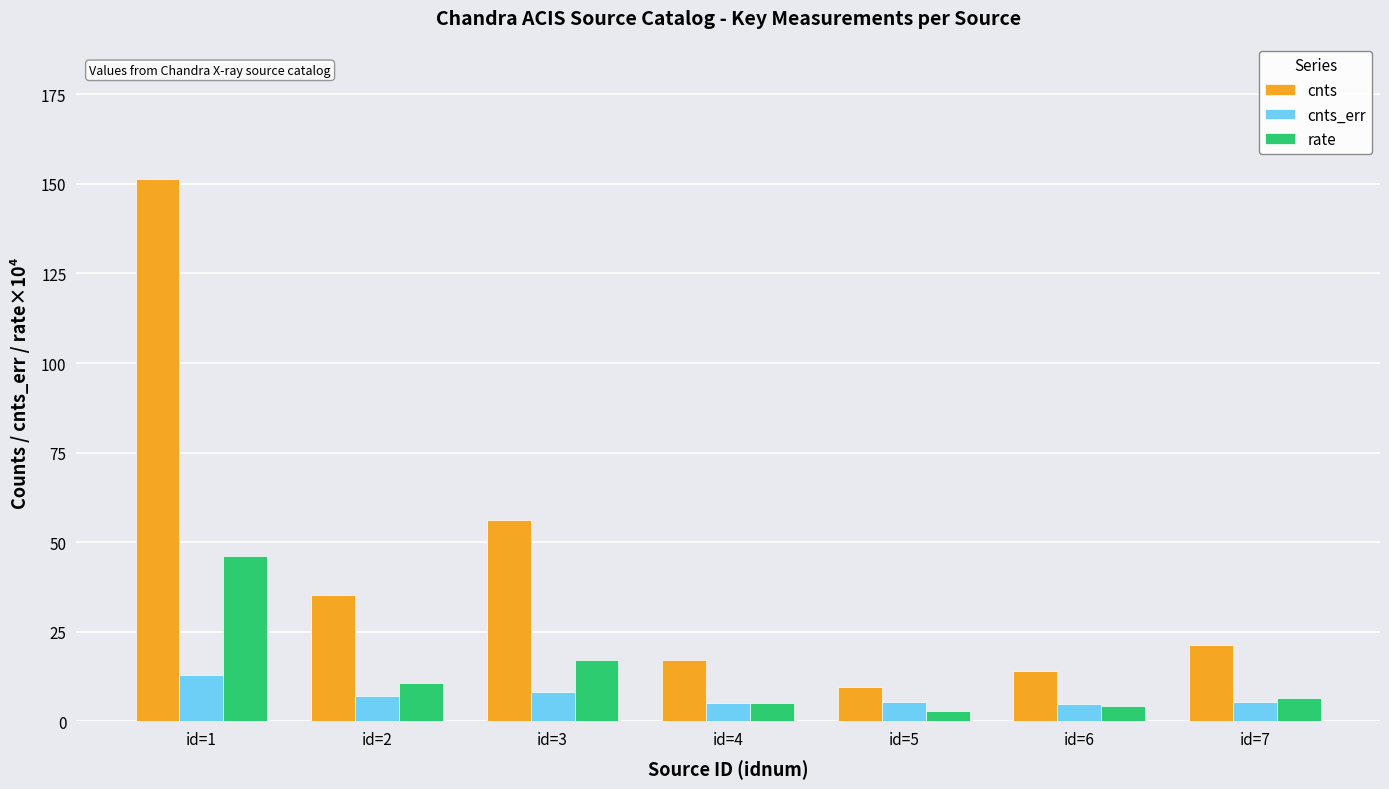

What is the total value across all series at id=6?

23.3